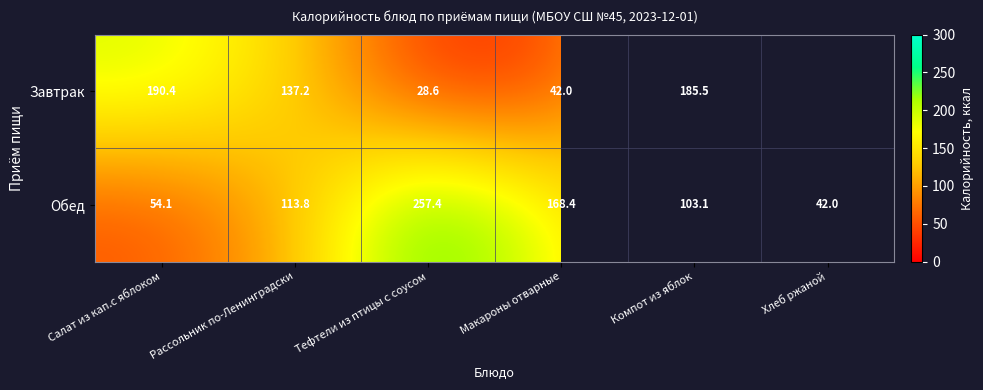

At which category is the sum across all series the highest?

Компот из яблок